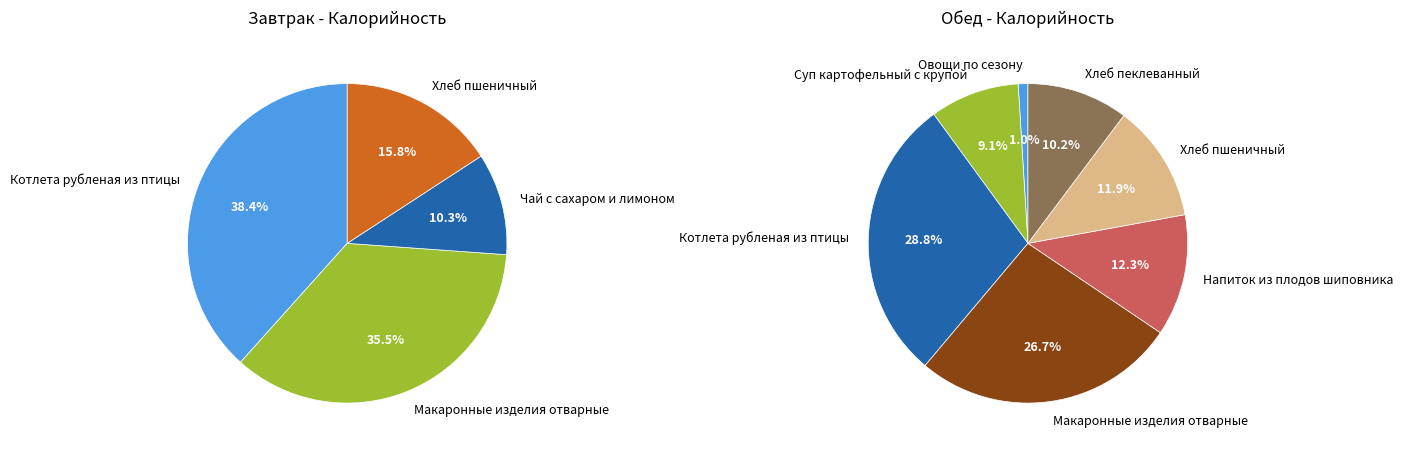

Is there any slice that represents more than half of the pie?

No